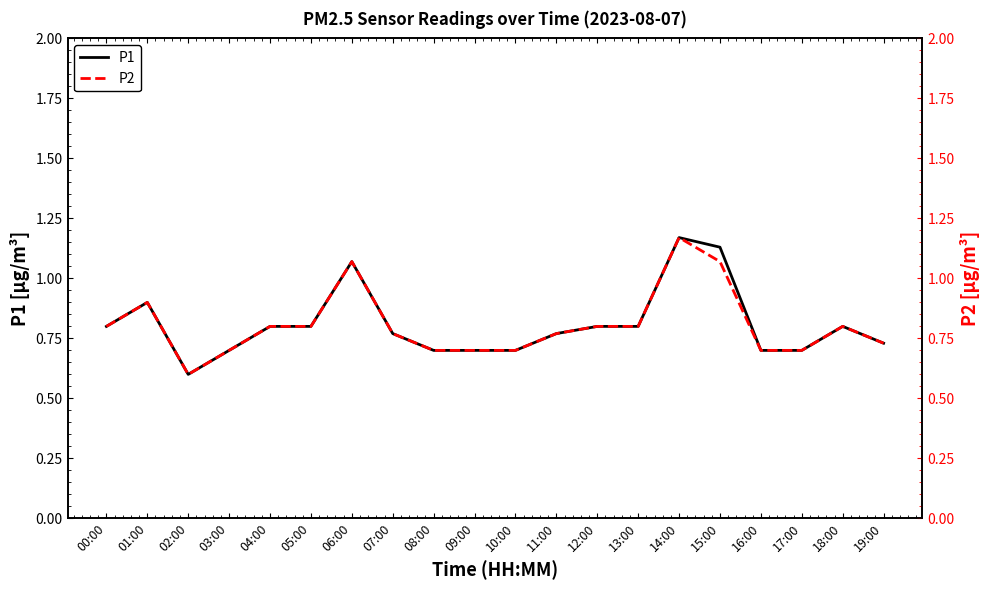

Does the chart display data point markers on the line(s)?

No